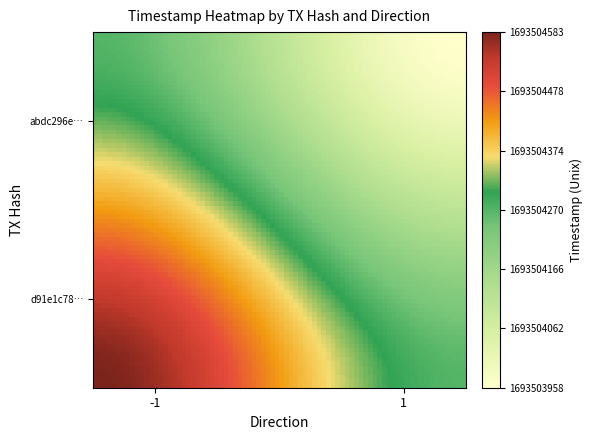

What is the sum of all d91e1c78c760cdb489ff36036e5a55a5dda5932 values?

1693504582